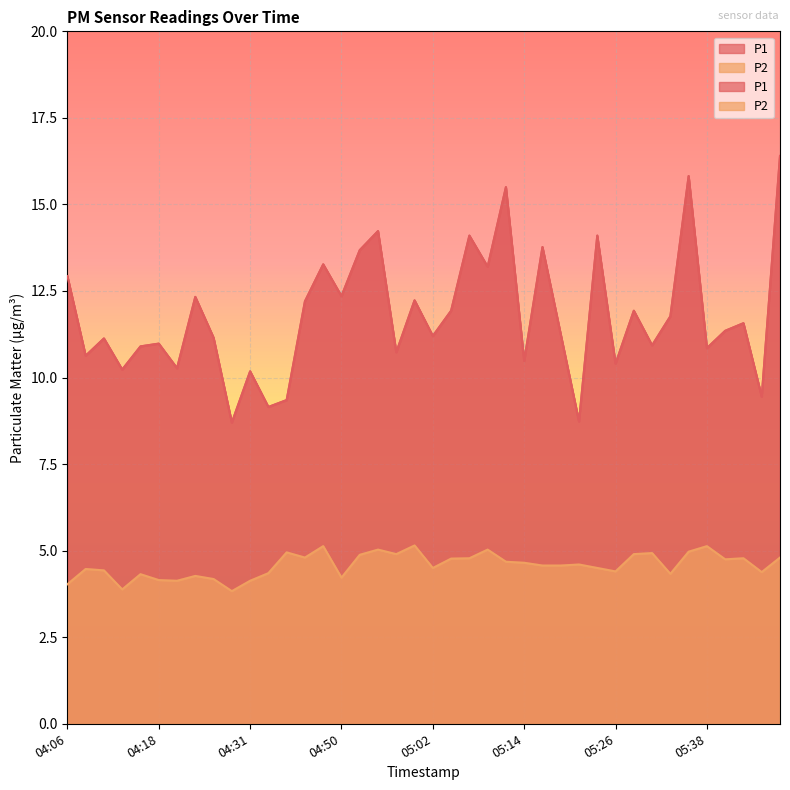

What is the difference between the maximum and second lowest values in the P2 series?

1.3